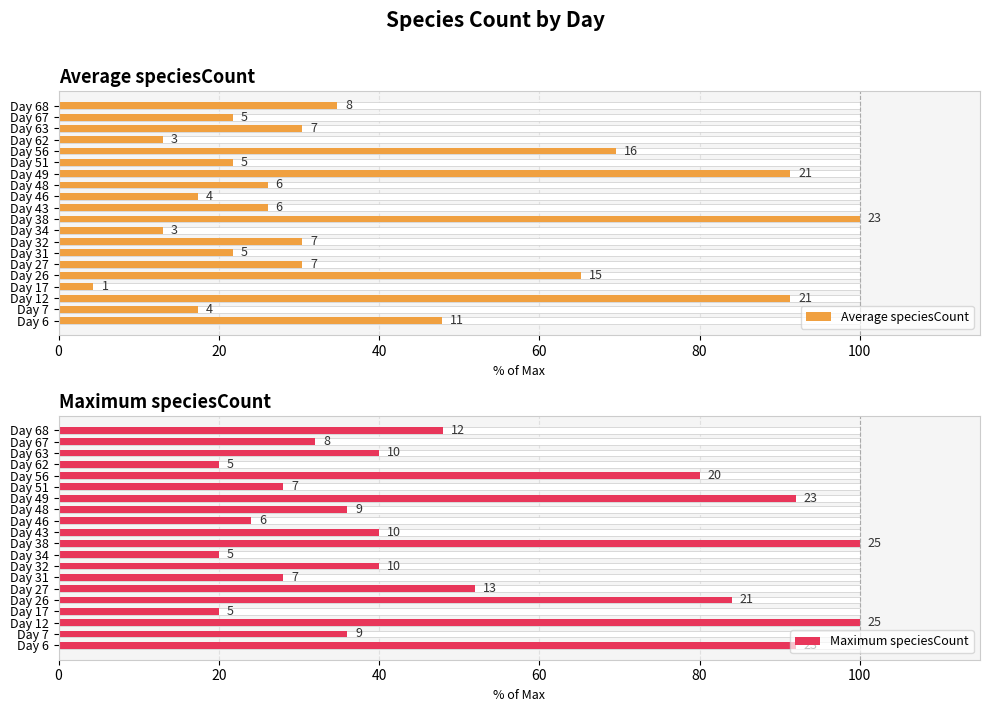

Are the bars grouped side by side (vs. stacked)?

Yes